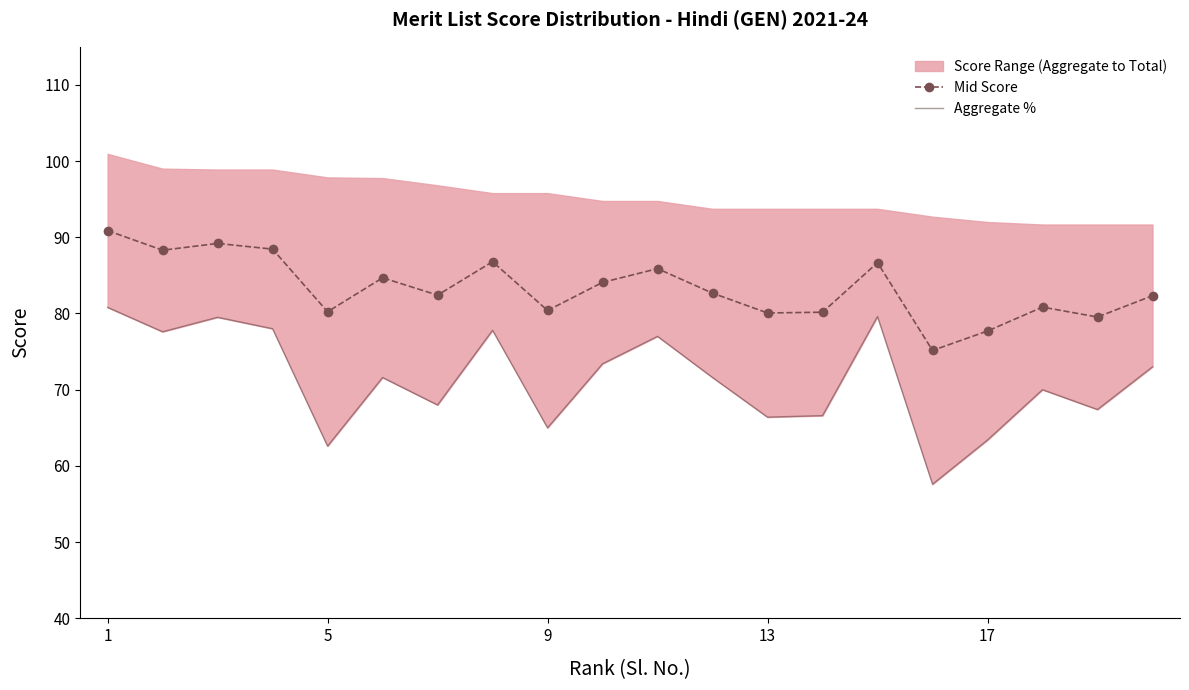

How many values in the Mid Score series are below 82?

8